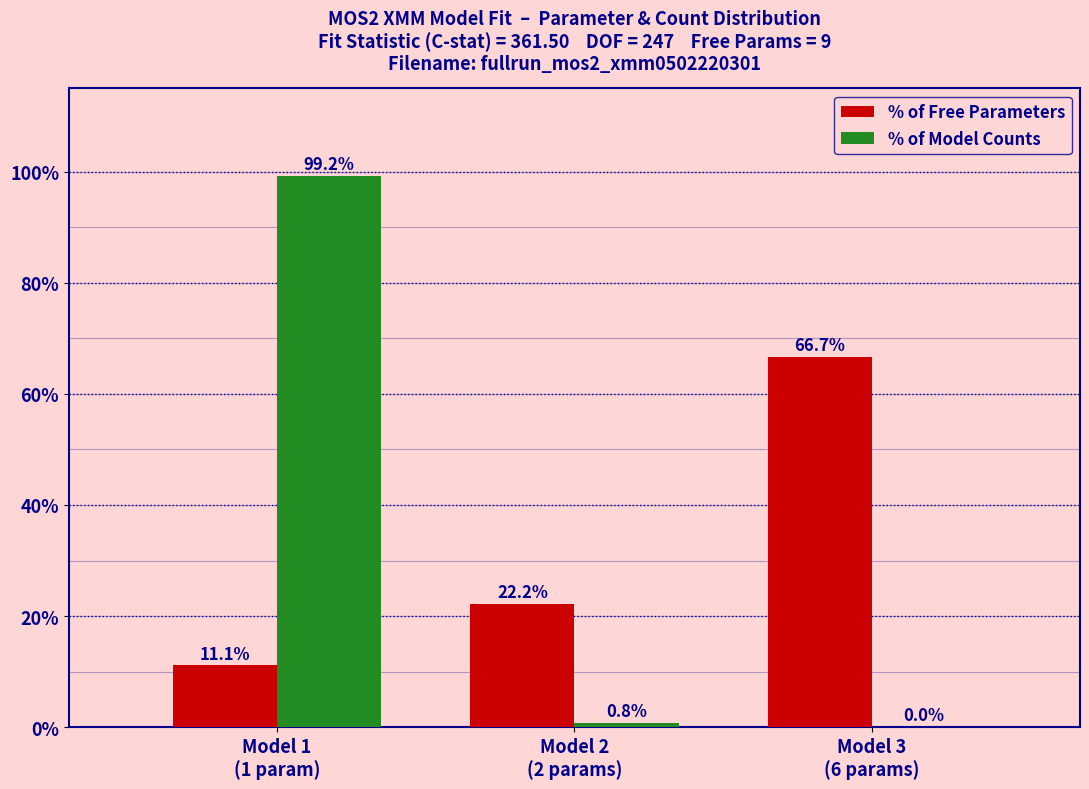

What is the highest value of the % of Free Parameters series?

66.7